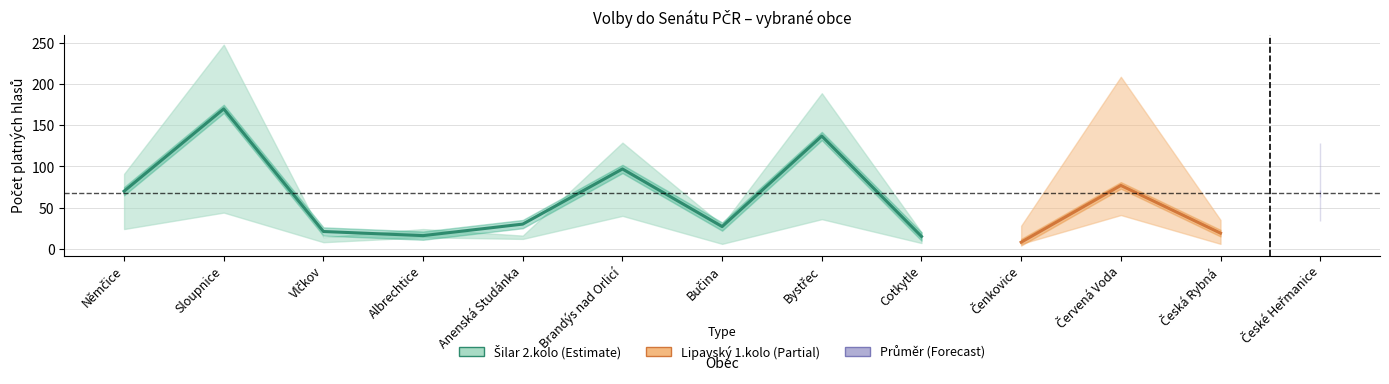

At how many categories does at least one series exceed 238?

1